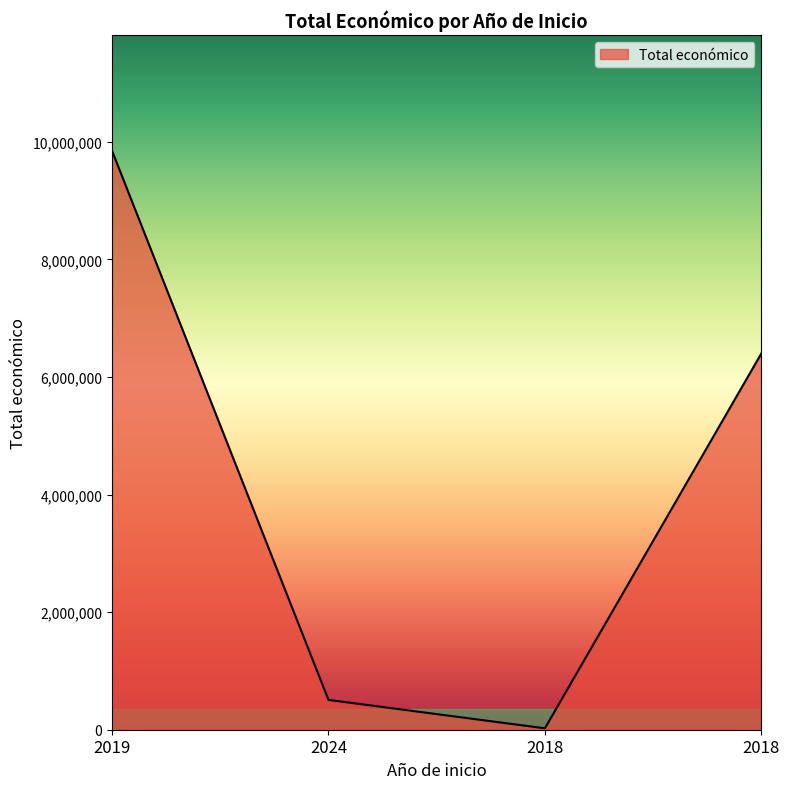

Where does the data first go above 6401275?

2019